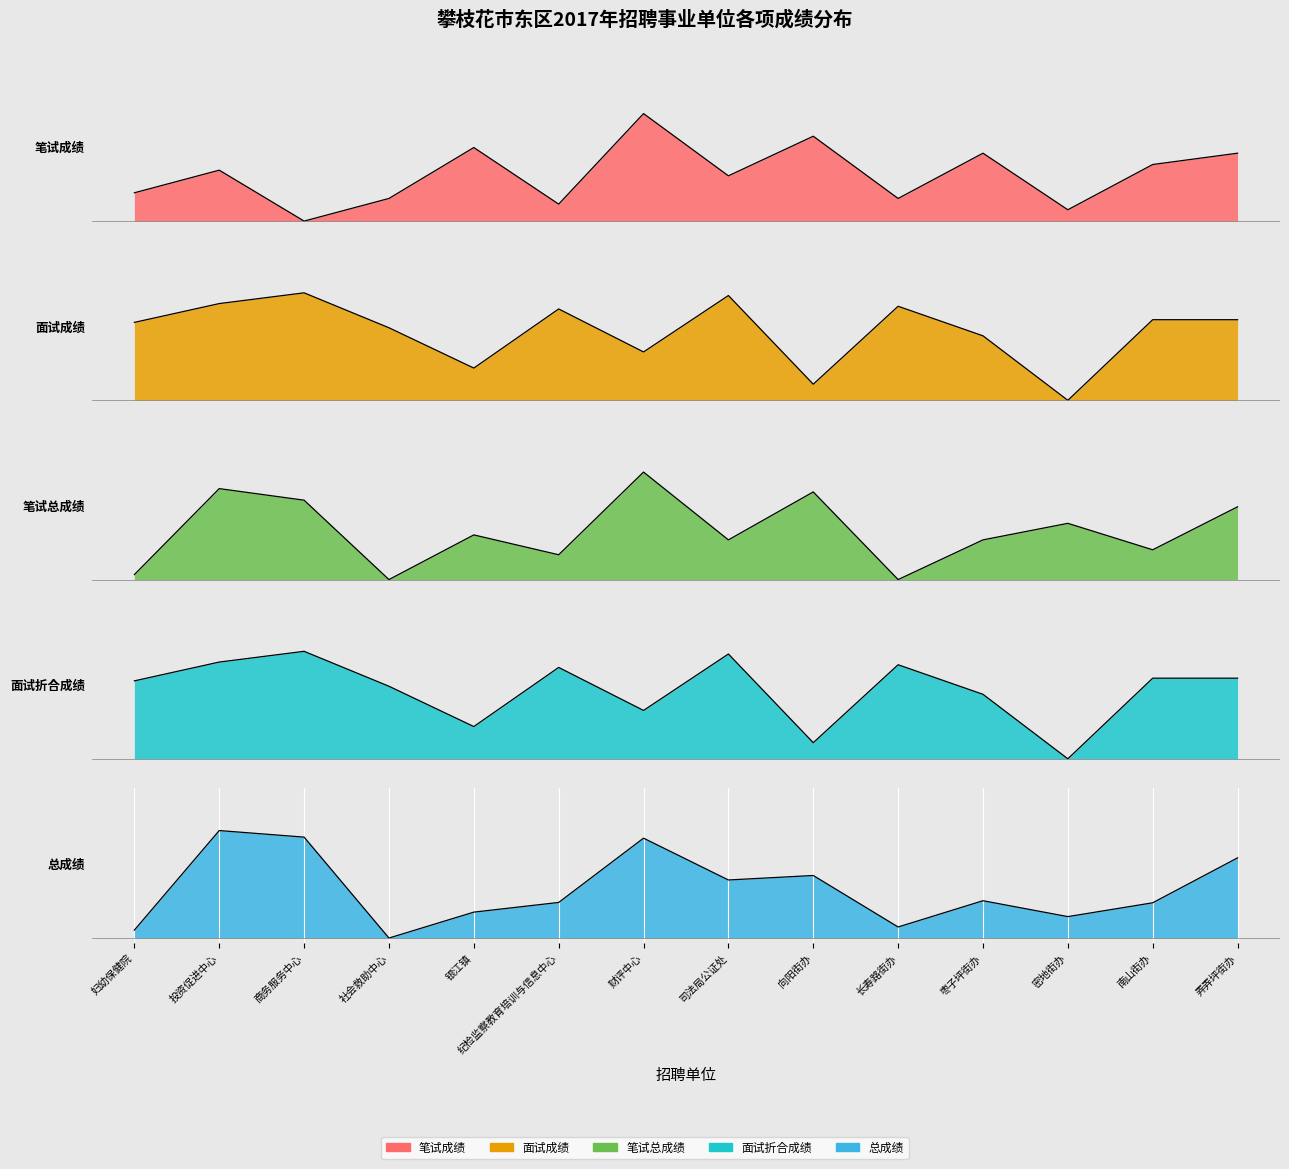

True or false: 面试成绩 has more than 0 points higher than both neighbors.

True